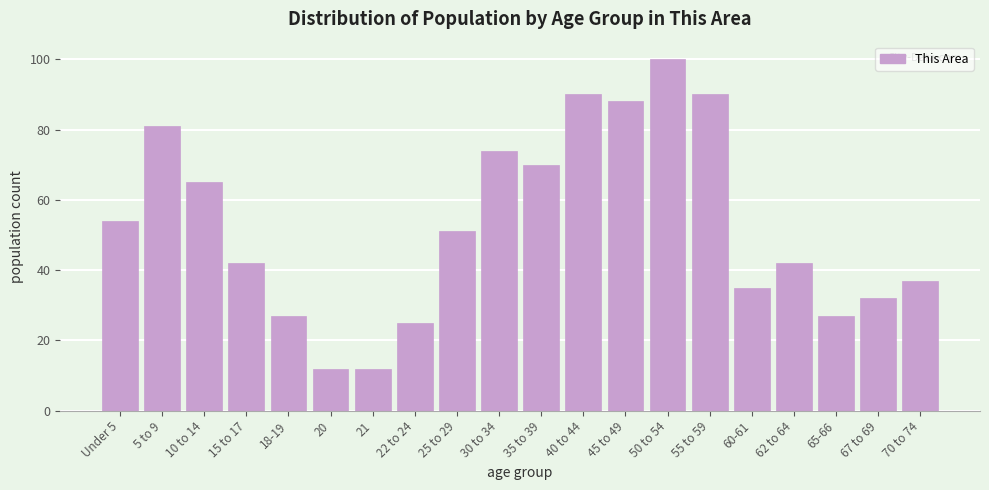

Reading left to right, transcribe all the data shown in this chart.

54	81	65	42	27	12	12	25	51	74	70	90	88	100	90	35	42	27	32	37